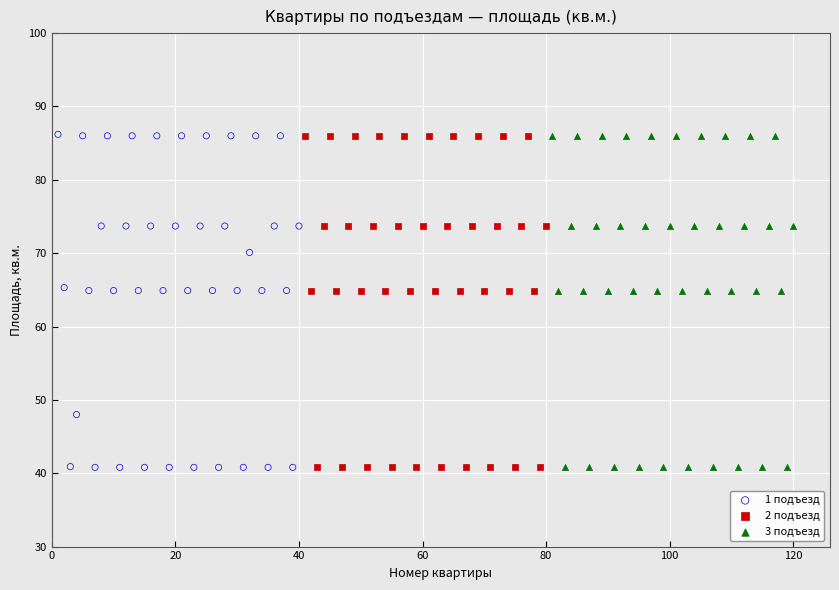

Which series has the largest Y range (max minus min)?

1 подъезд